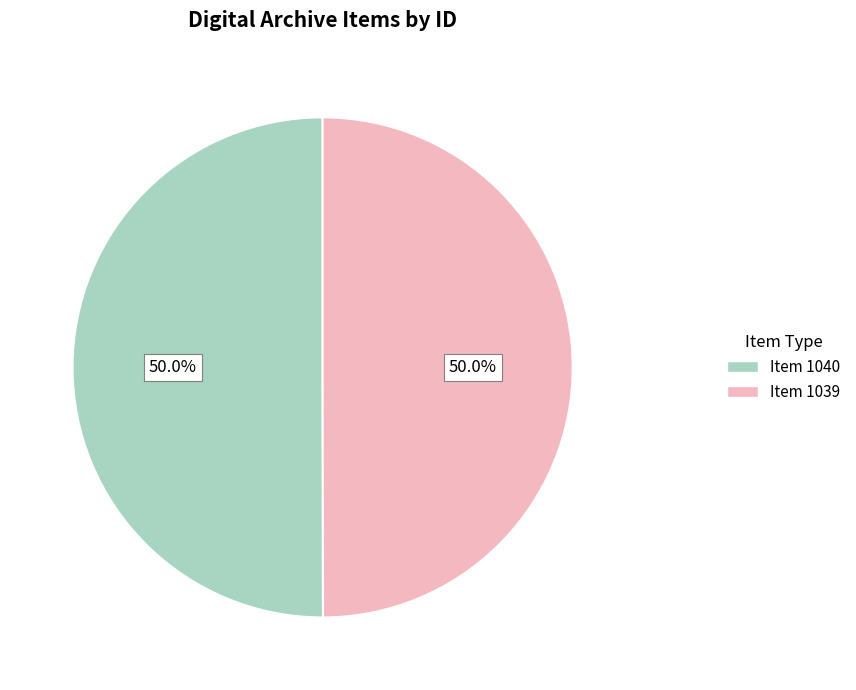

How many segments does this pie chart have?

2